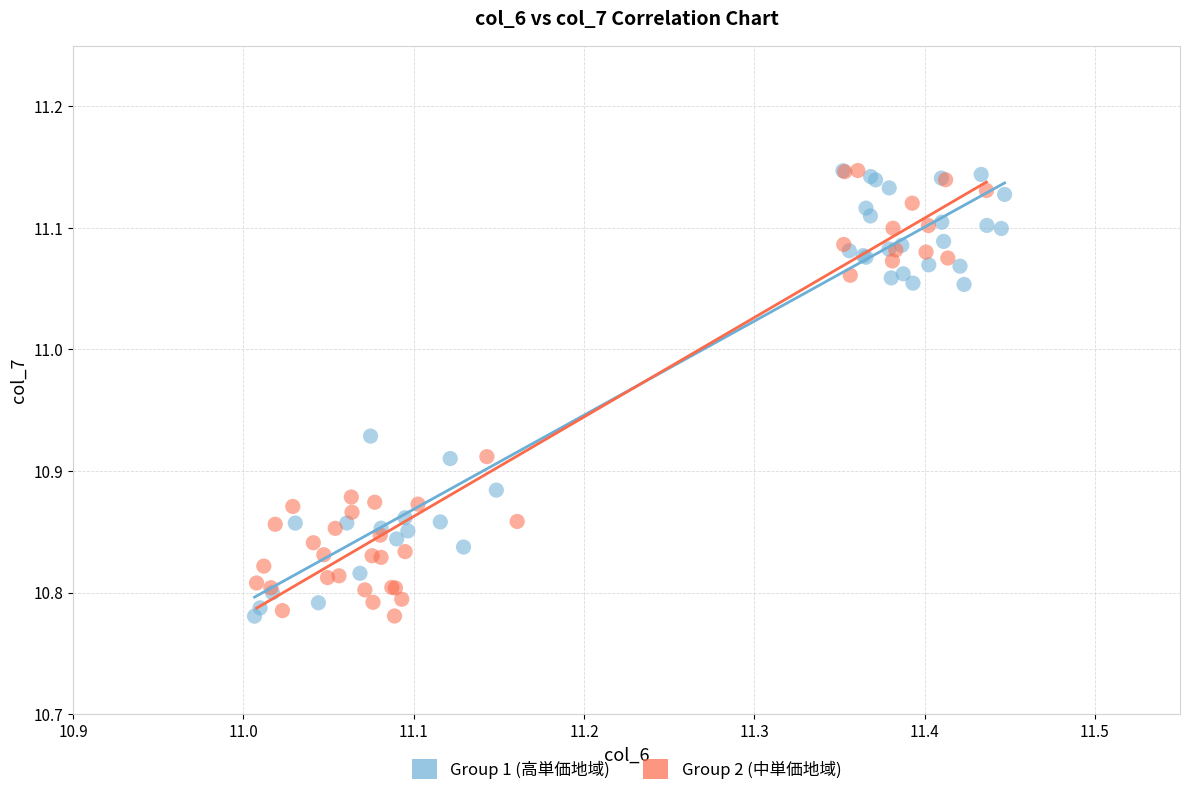

What are all the series names shown in the legend?

Group 1 (高単価地域), Group 2 (中単価地域)